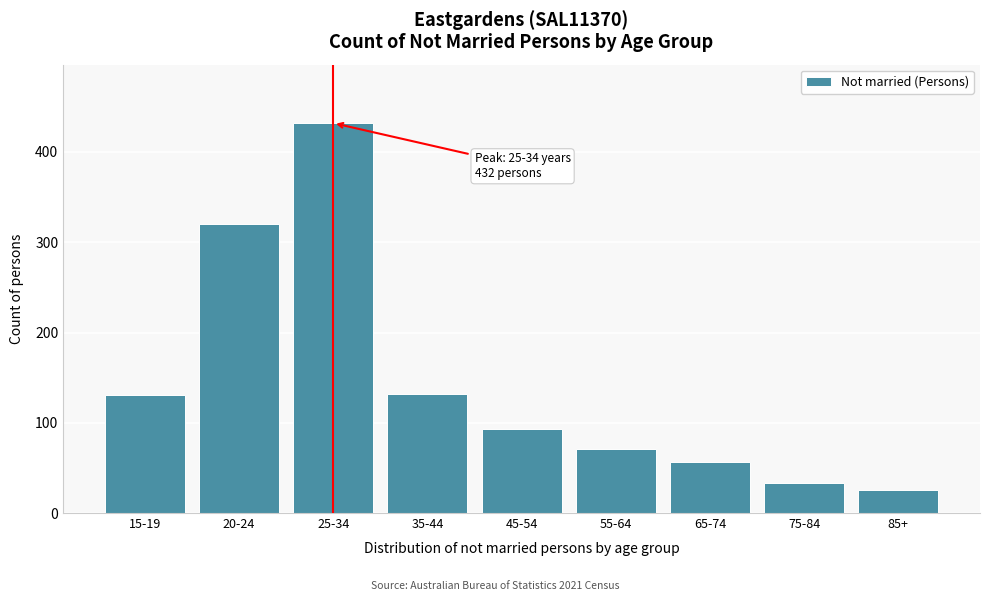

What is the label of the 4th bar from the left?

35-44